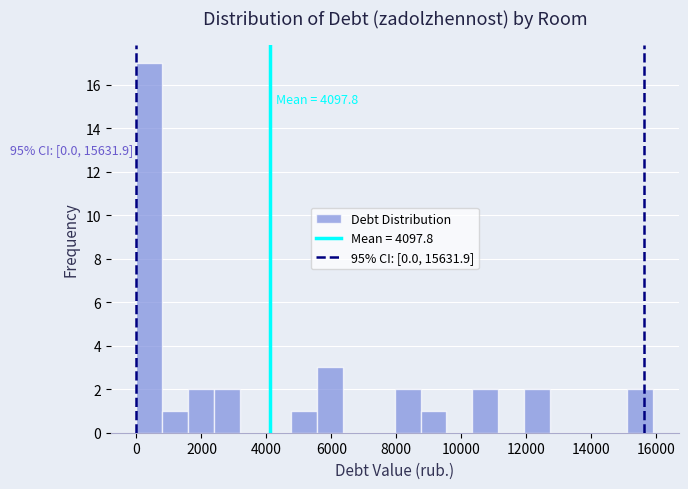

Around what value on the x-axis is the tallest bar? Give the approximate position of its centre, as read against the axis.

400